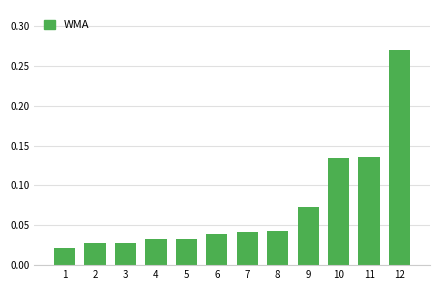

Which label corresponds to the largest value in the chart?

12